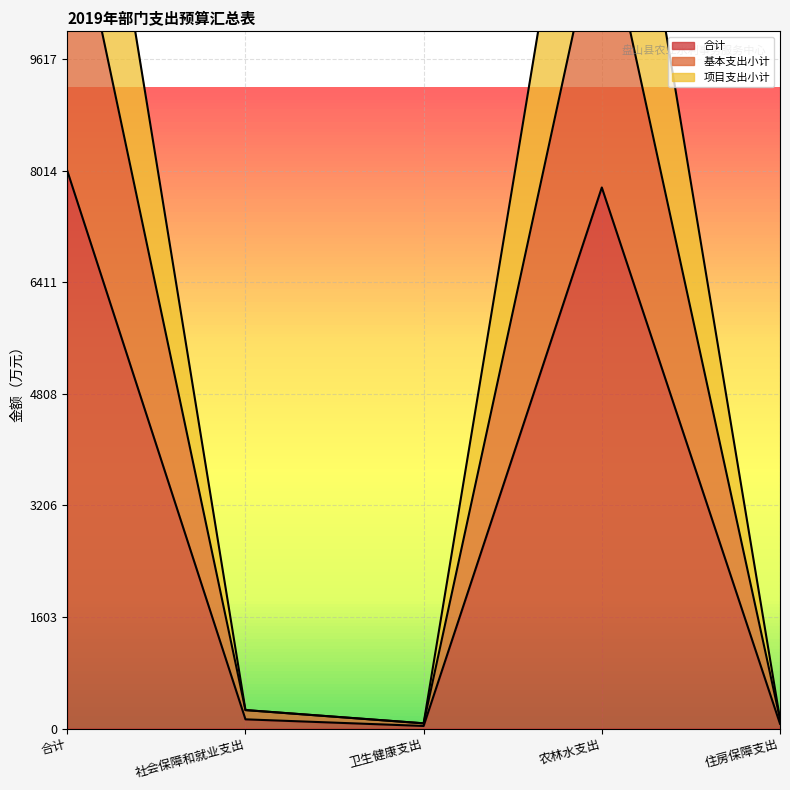

What is the value of the 项目支出小计 point at the 5th from the left?

137.9